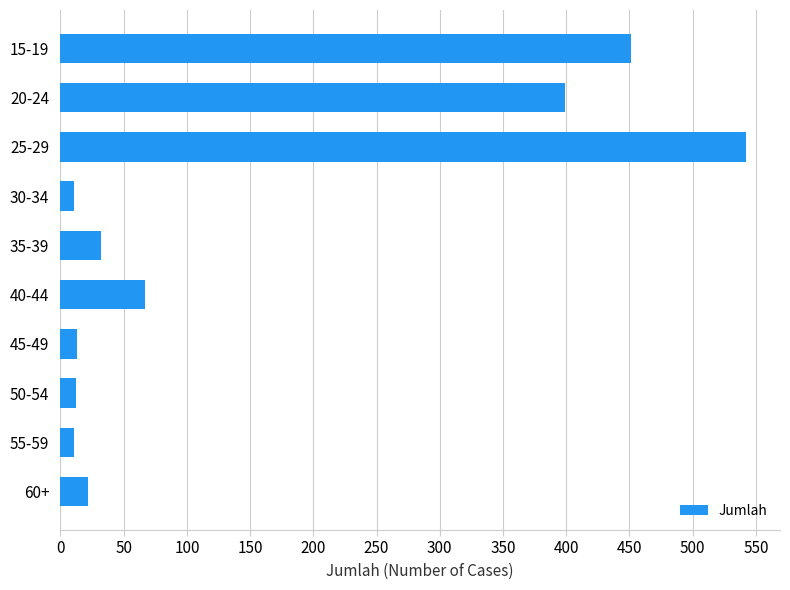

How many bars are there in total?

10